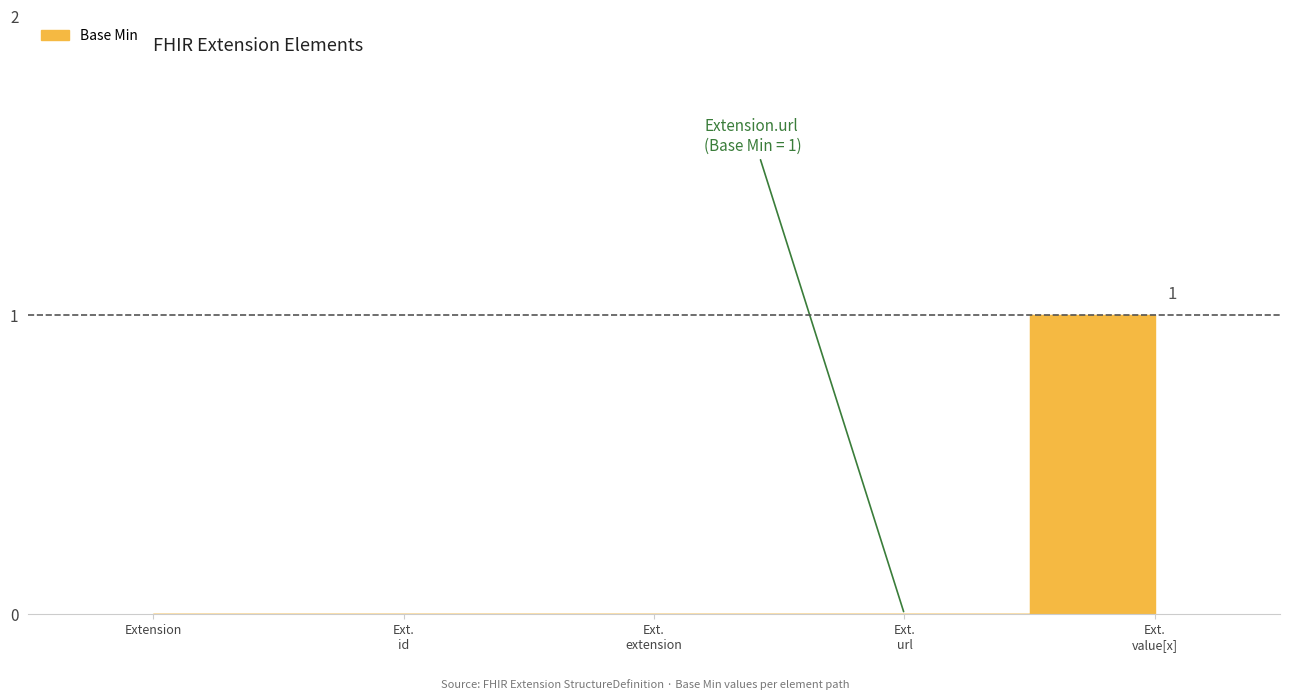

Rank the categories by value from lowest to highest.

Extension, Ext. id, Ext. extension, Ext. url, Ext. value[x]